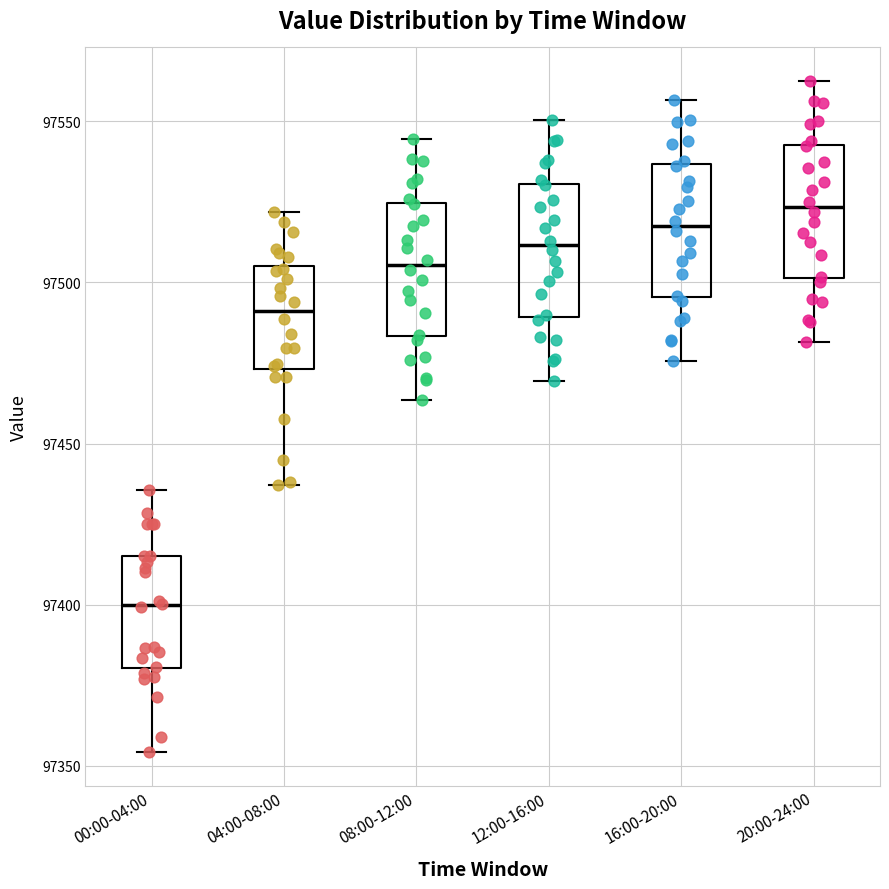

Which box's median line is the lowest?

00:00-04:00